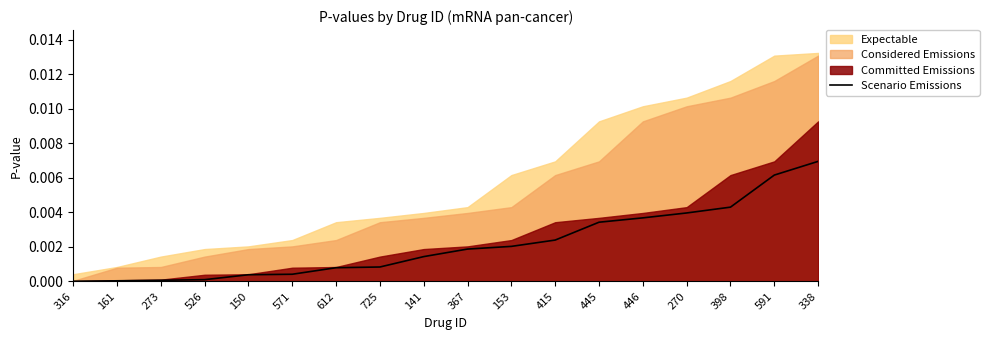

What is the label of the 10th point from the right?

141